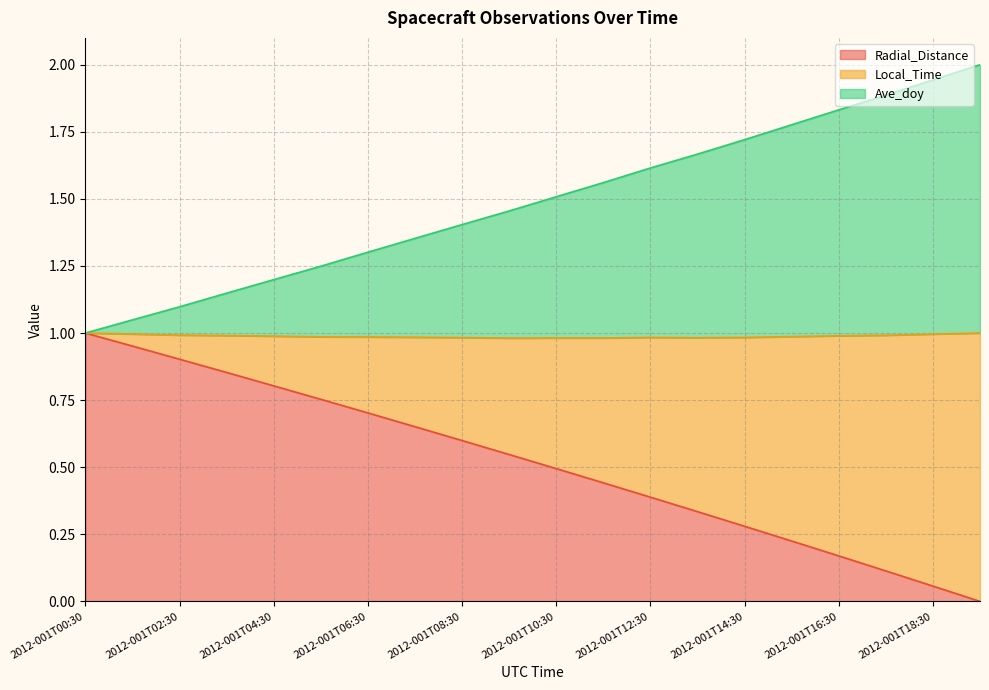

At which label does Radial_Distance reach its peak?

2012-001T00:30